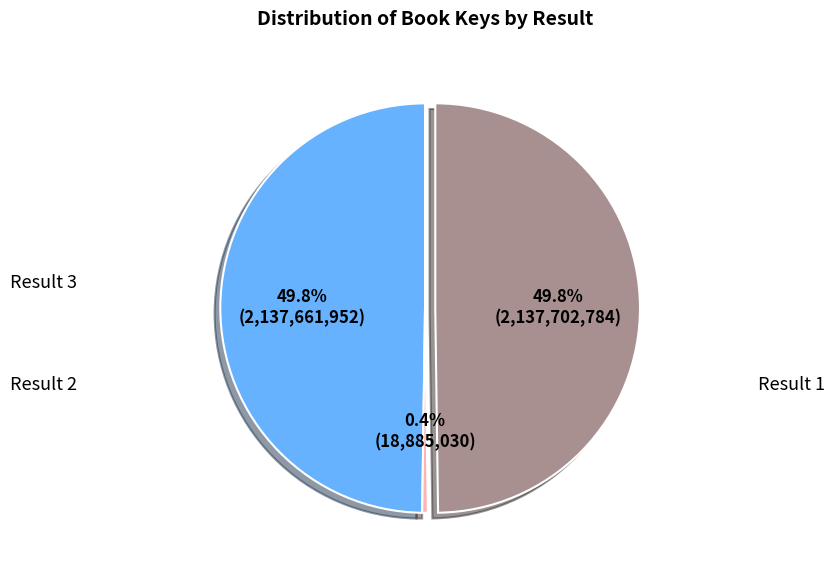

How many segments does this pie chart have?

3